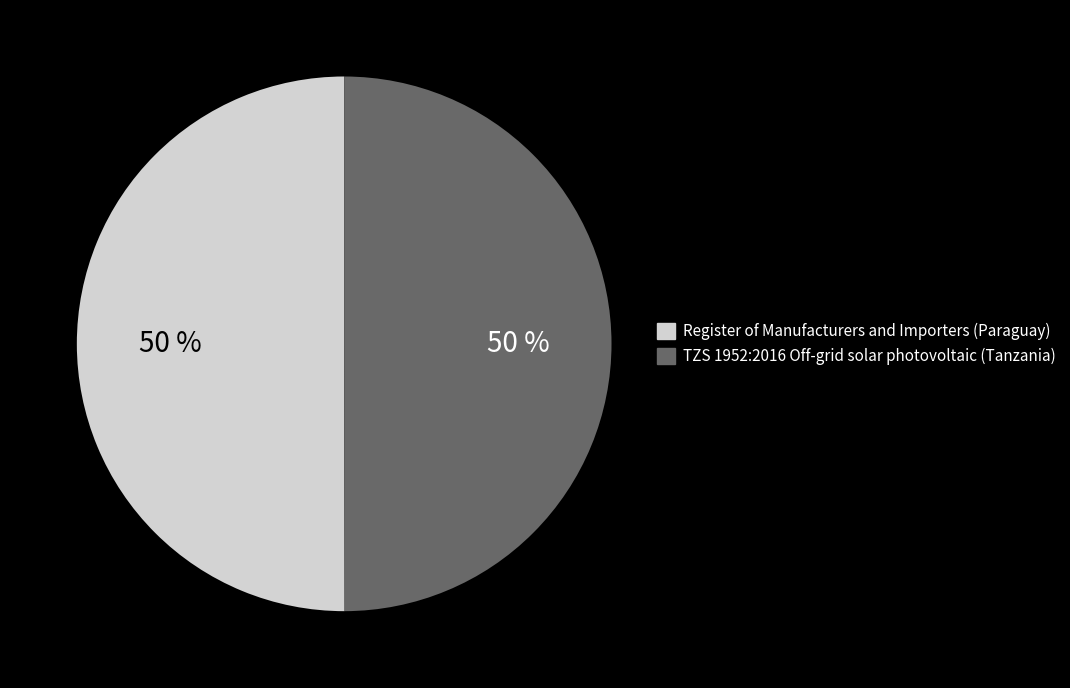

How many slices are in this pie chart?

2